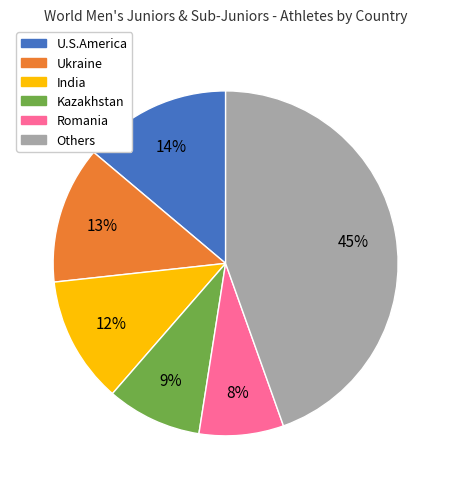

To the nearest percent, what is the difference between the largest and smallest slice percentages?

37%